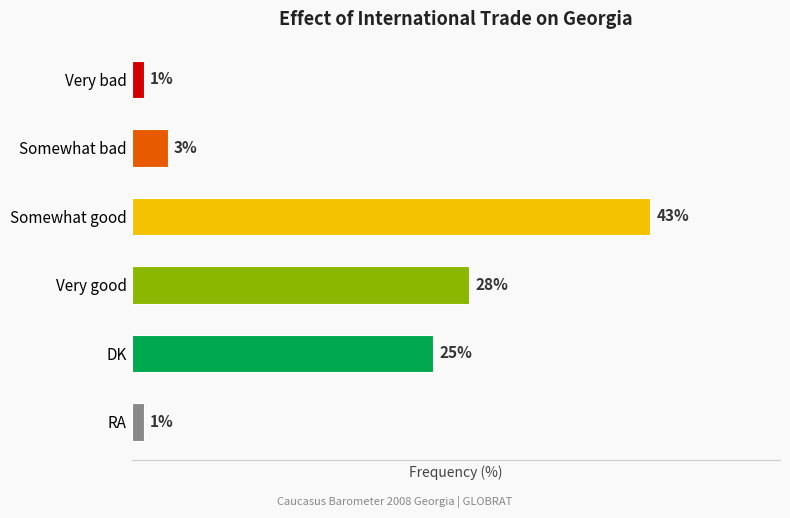

What is the label of the 5th bar from the top?

DK